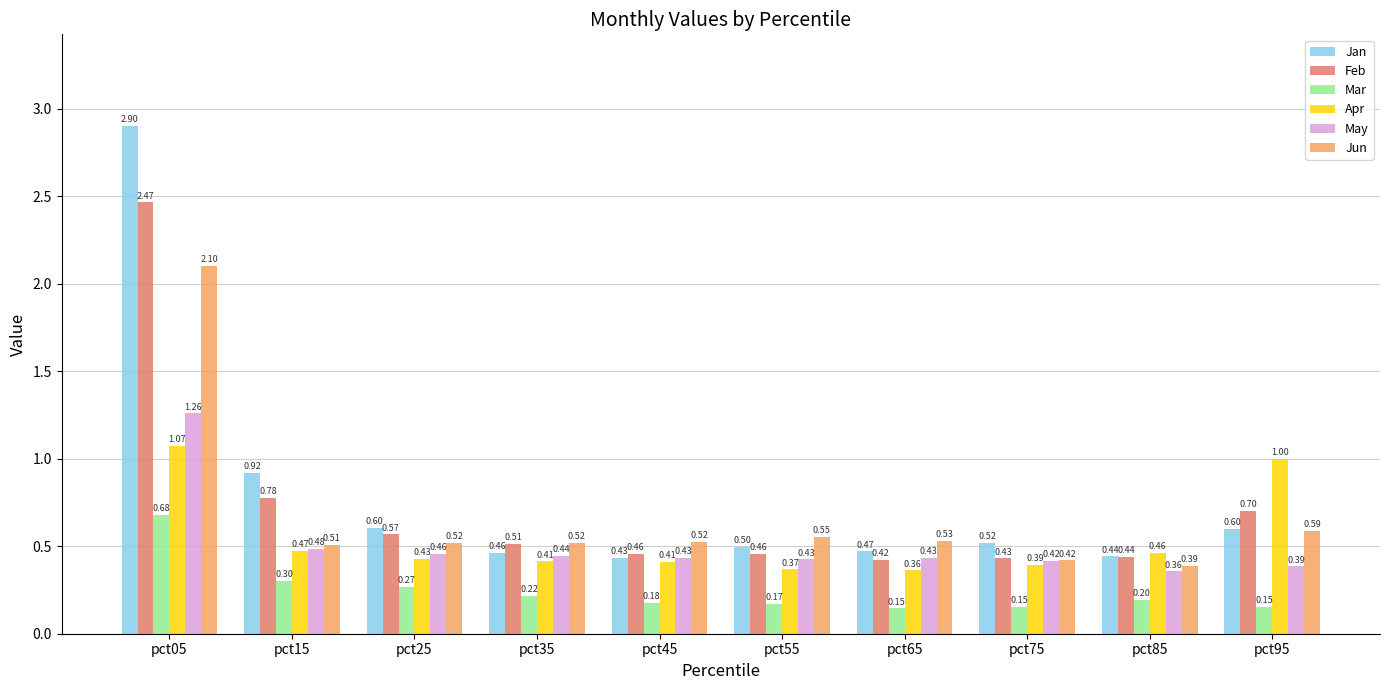

Is the value of Jun at pct85 greater than the value of Mar at pct65?

Yes